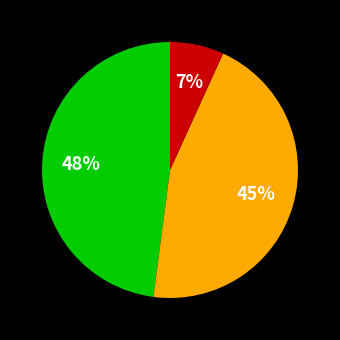

Is there a majority slice in this chart?

No